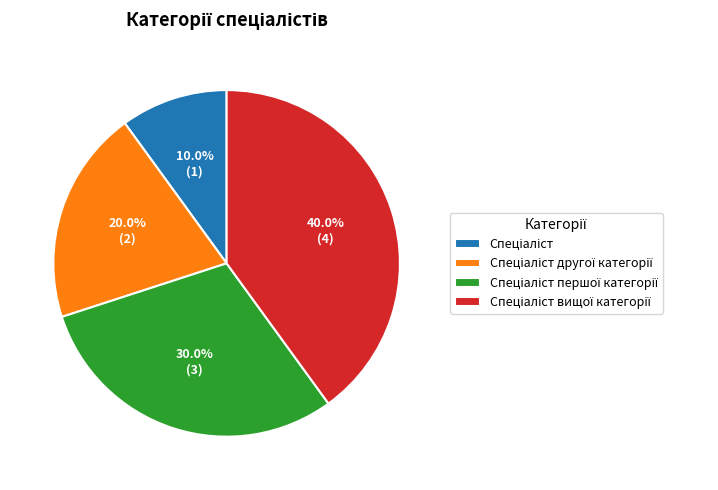

Is there any slice that represents more than half of the pie?

No